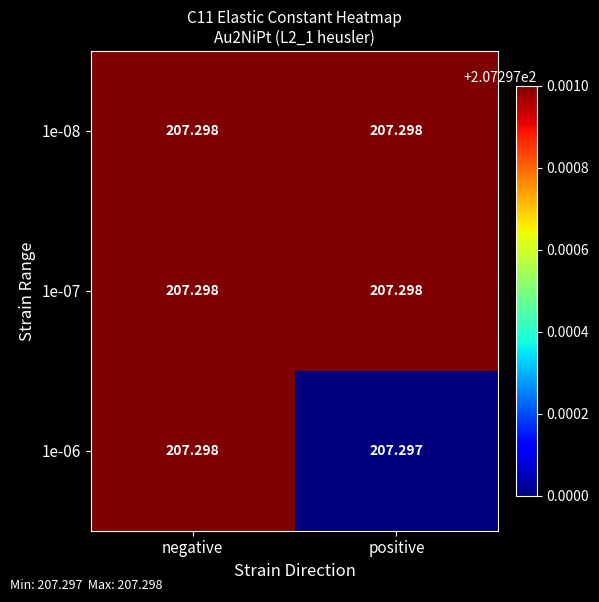

Which label corresponds to the smallest value in the chart?

positive